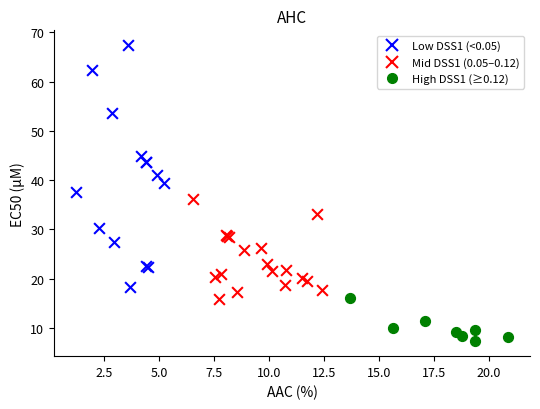

Which series contains the highest Y value?

Low DSS1 (<0.05)